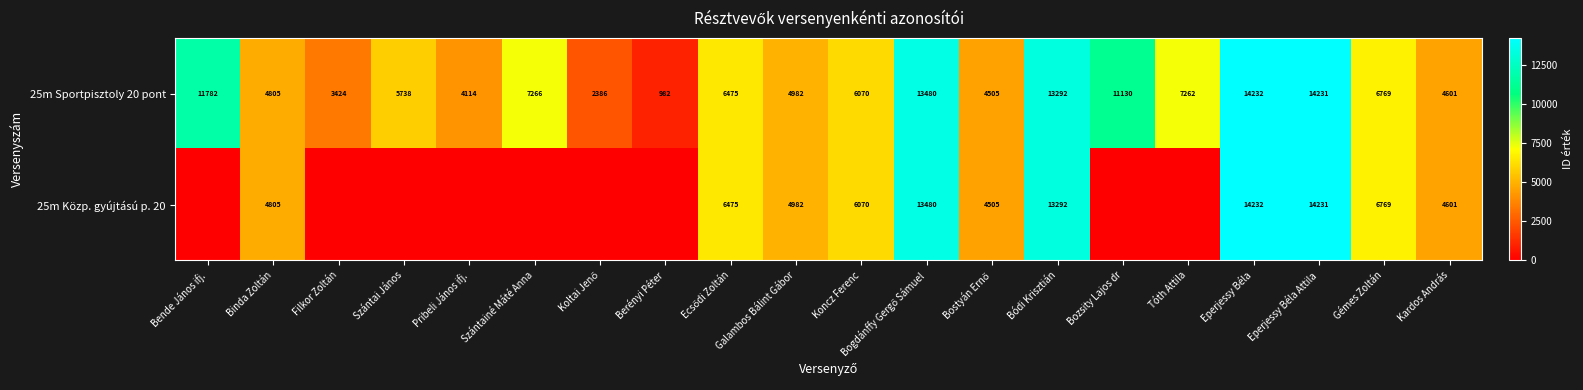

The value of 25m Sportpisztoly 20 pont at Koncz Ferenc is 10388. True or false?

False